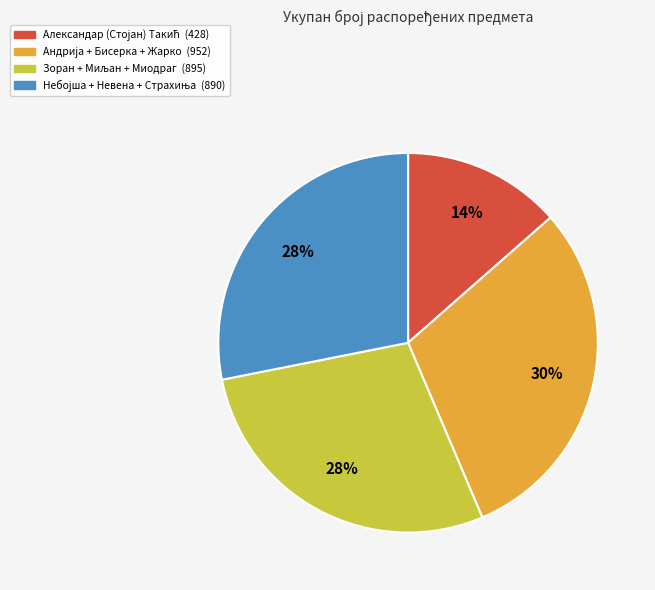

To the nearest percent, what is the average slice percentage?

25%